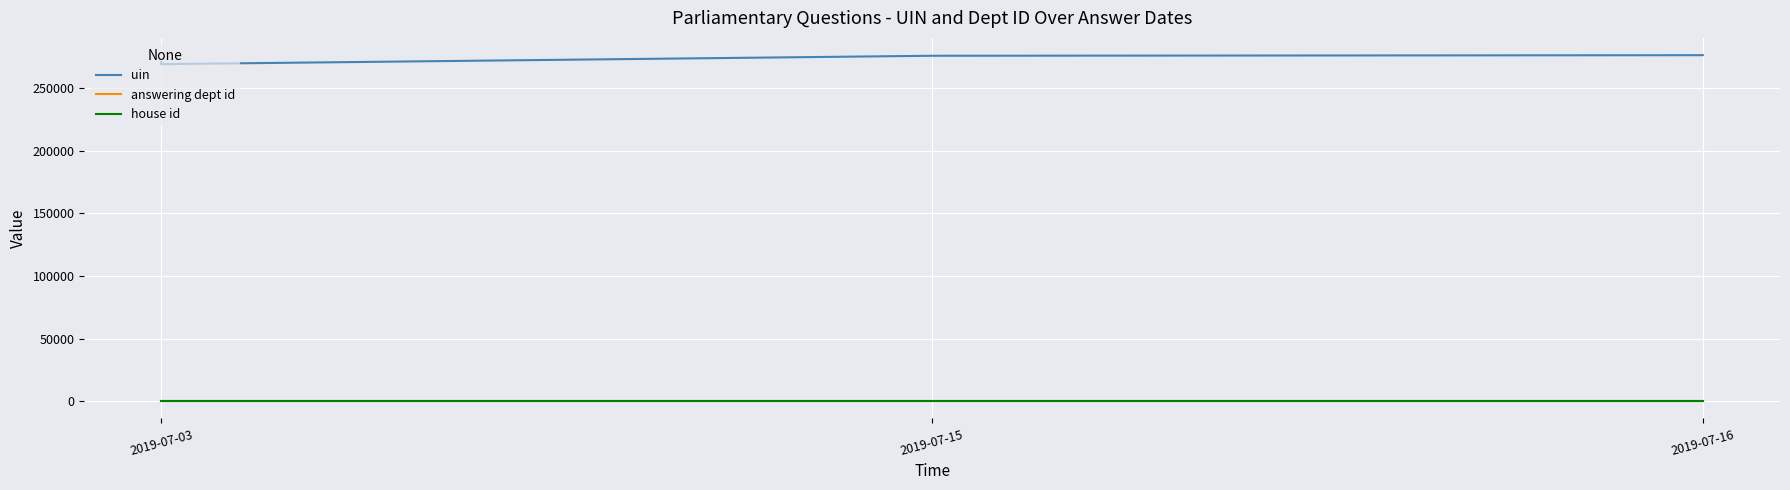

True or false: uin and house id cross at least once.

False